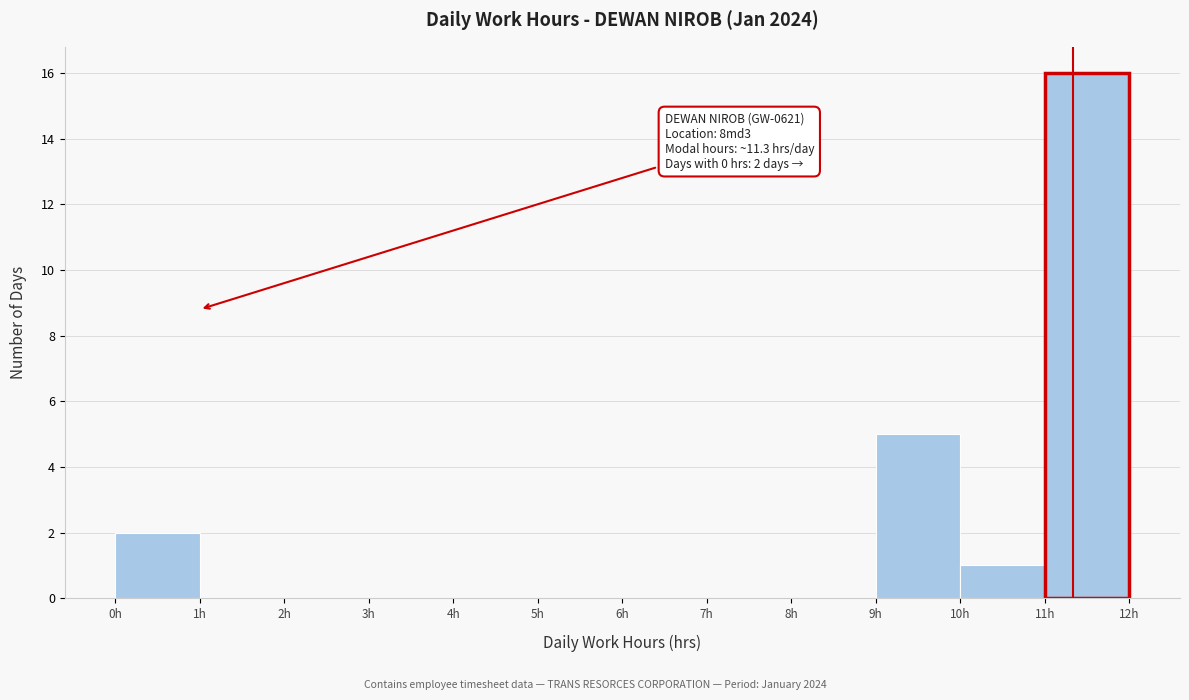

Which range on the x-axis has the tallest bar?

11 to 12